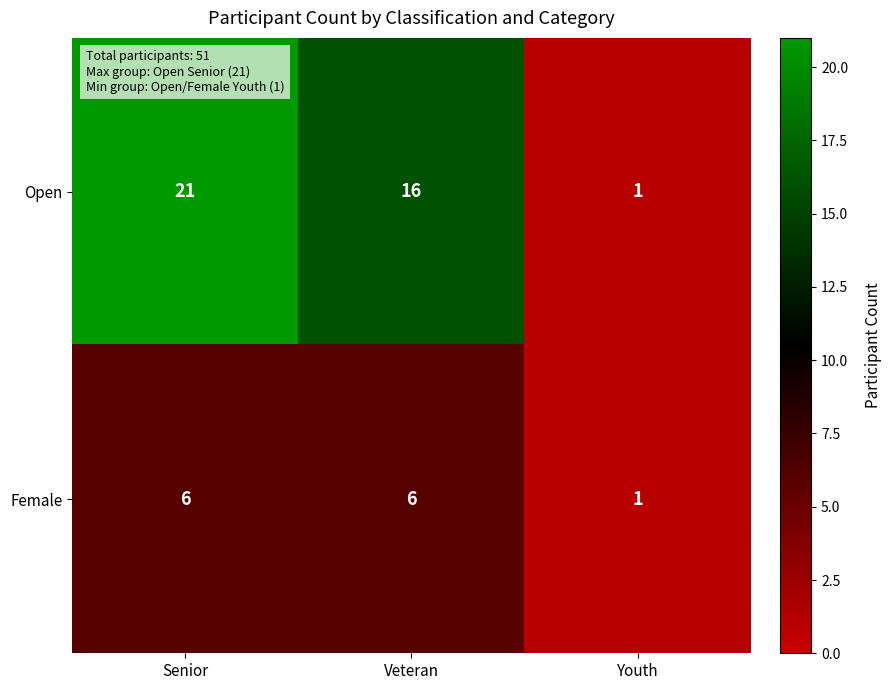

List the labels in order of Open value, smallest first.

Youth, Veteran, Senior